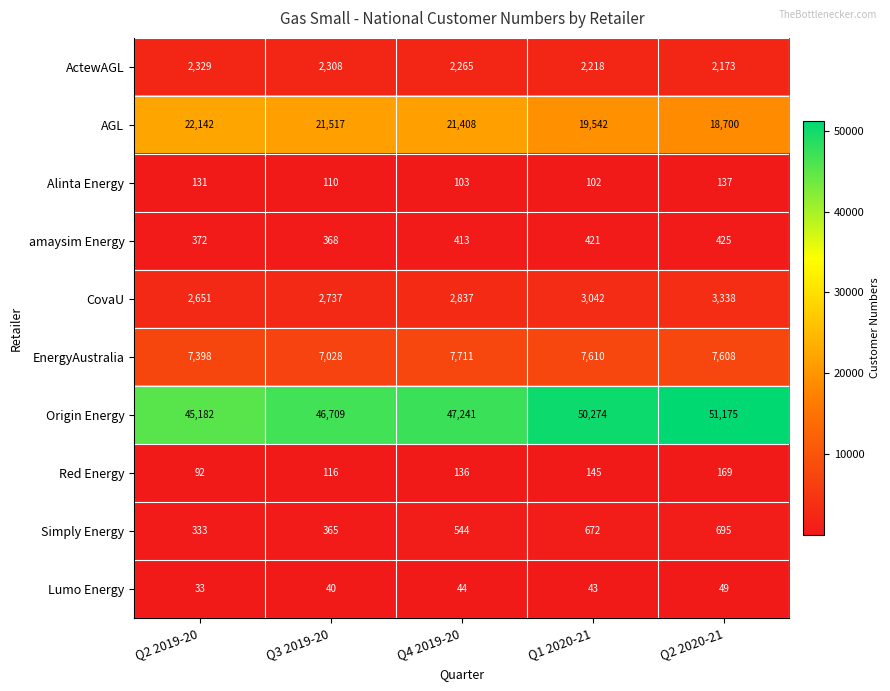

What is the difference between the highest and lowest values at Q4 2019-20?

47197